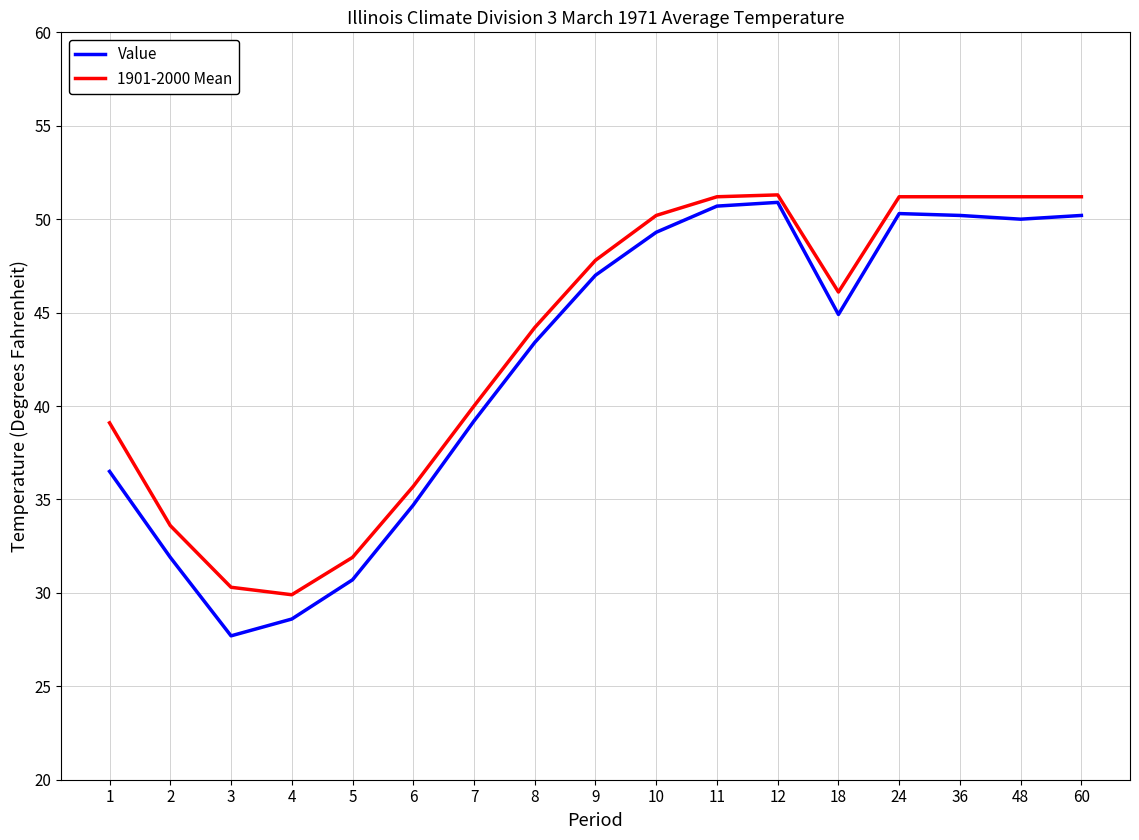

Which label corresponds to the smallest value in the chart?

3